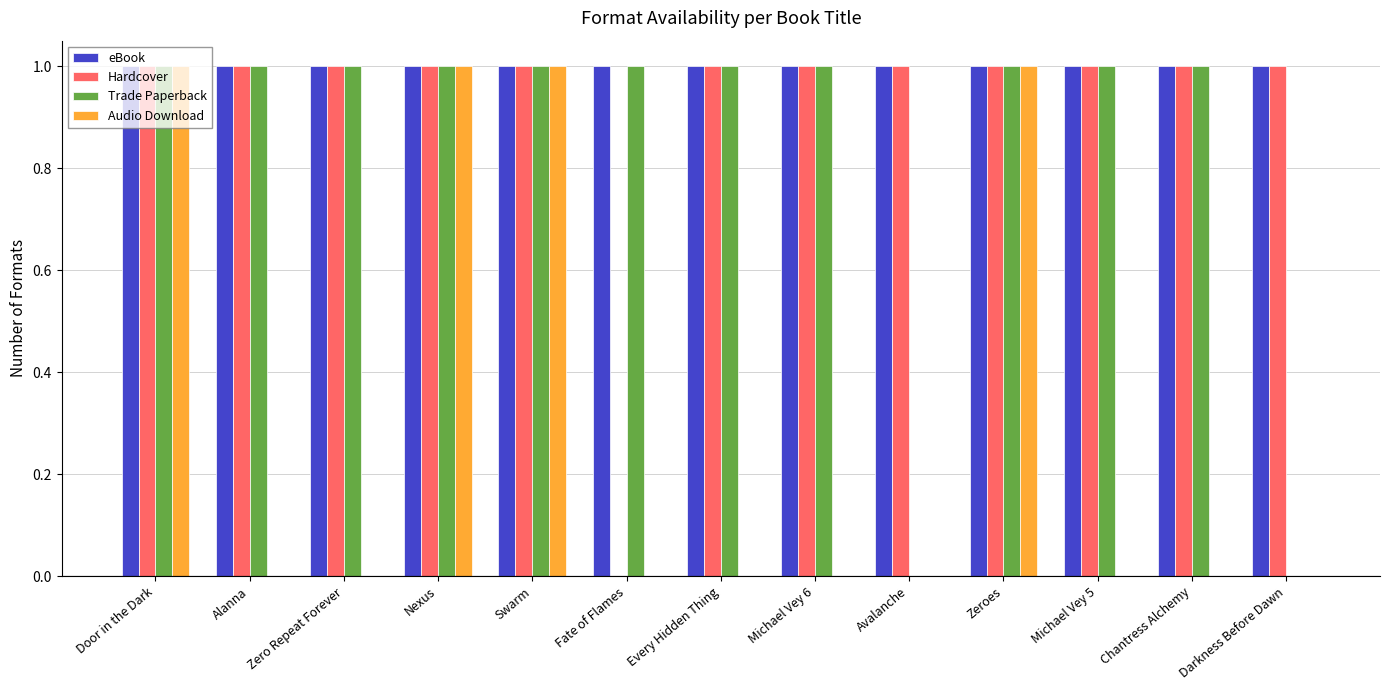

Count the number of categories in the chart.

13